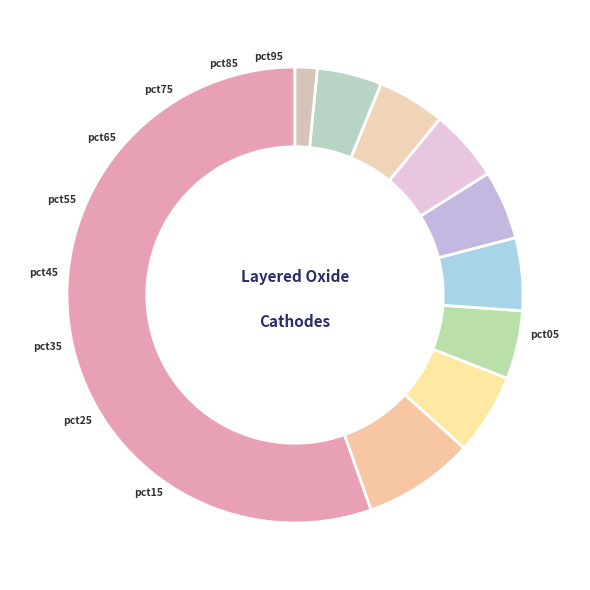

What is the change in value from pct25 to pct55?

-0.1